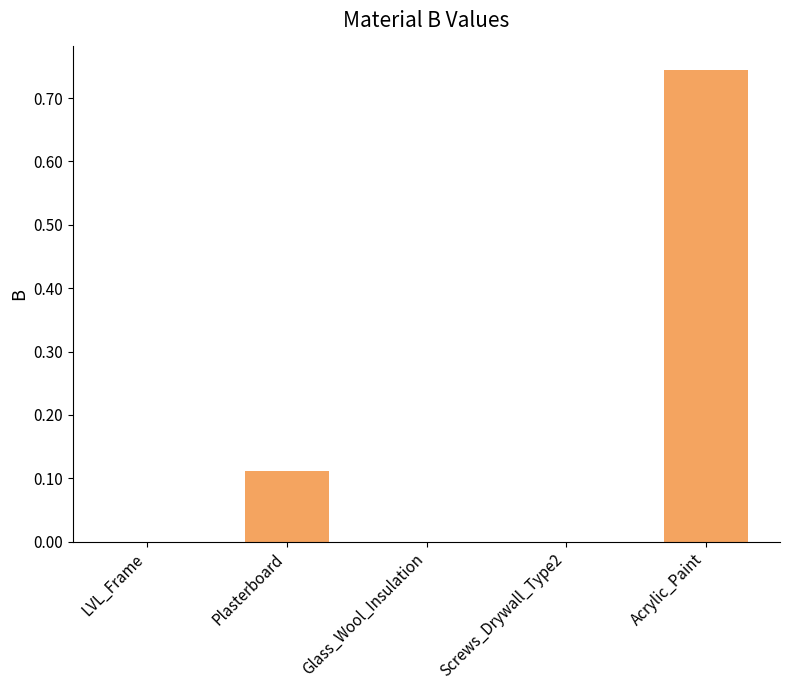

How many values are between 0 and 1?

5